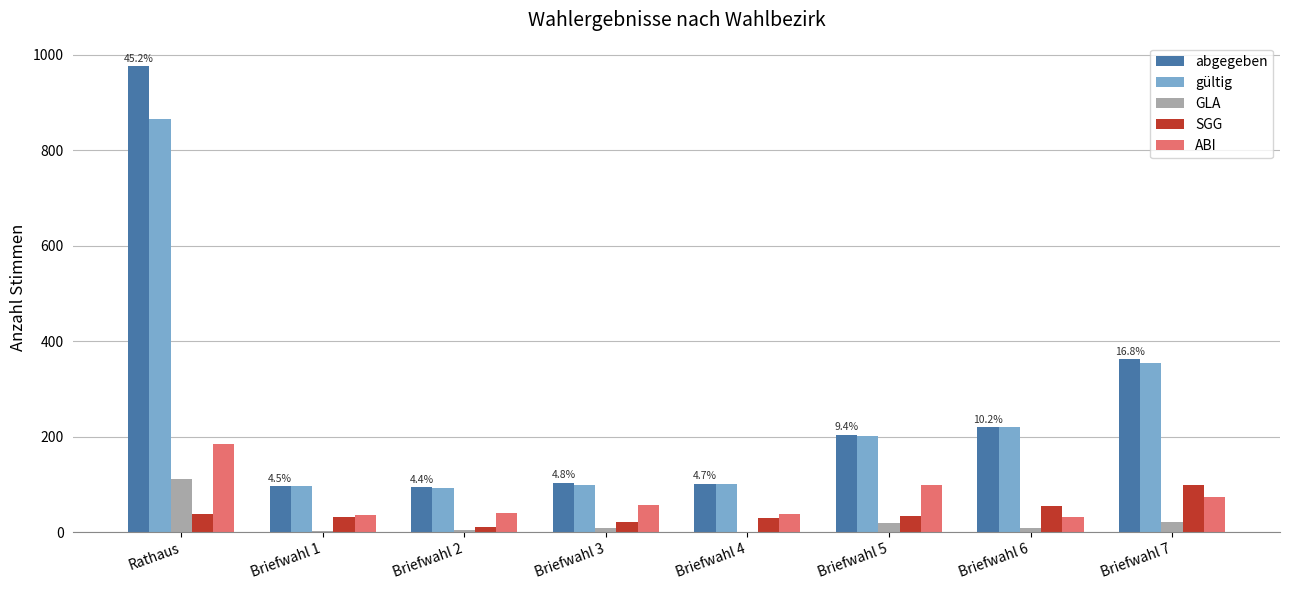

The value of SGG at Briefwahl 5 is 34. True or false?

True